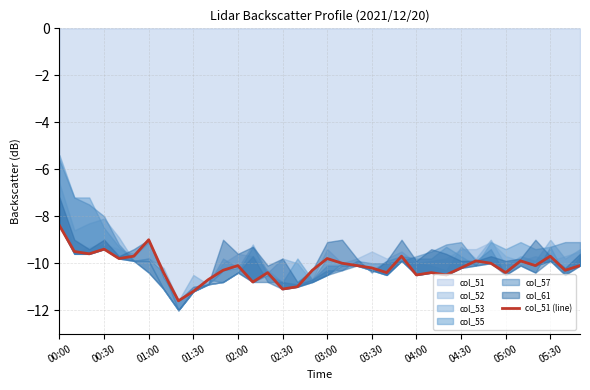

What value does the data have at 19?

-10.0